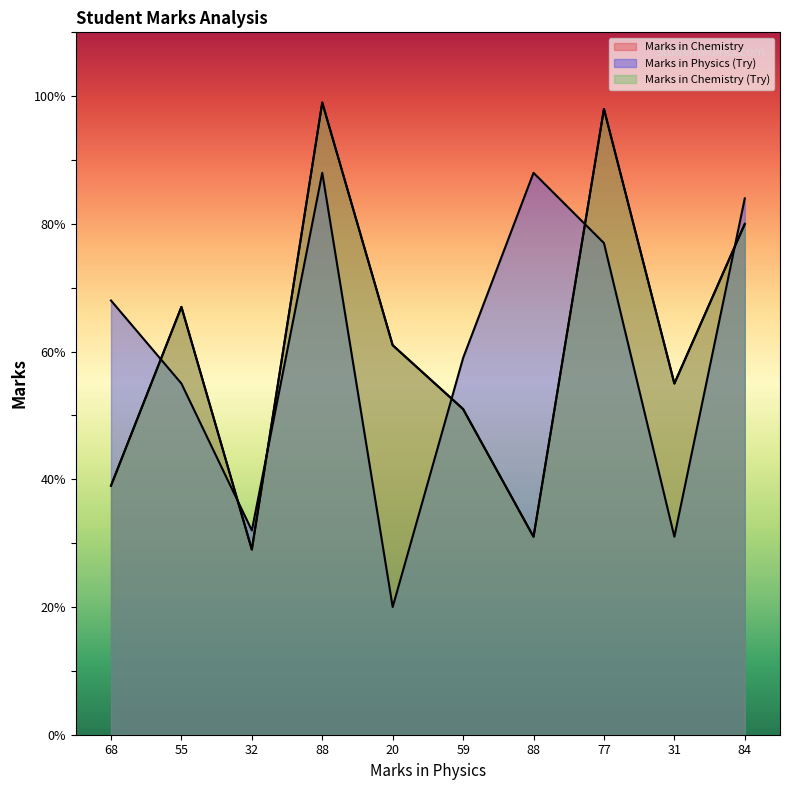

Rank the series by their maximum value, from lowest to highest.

Marks in Physics (Try), Marks in Chemistry, Marks in Chemistry (Try)